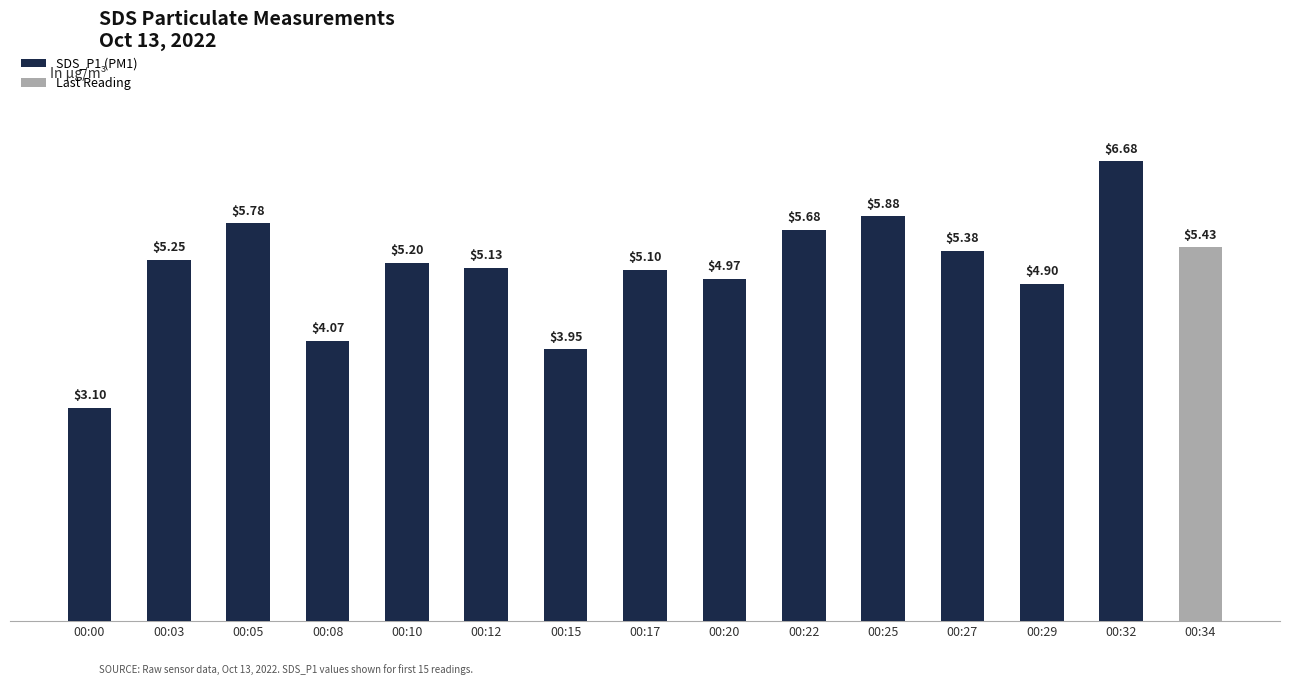

Between 00:08 and 00:22, which is larger?

00:22